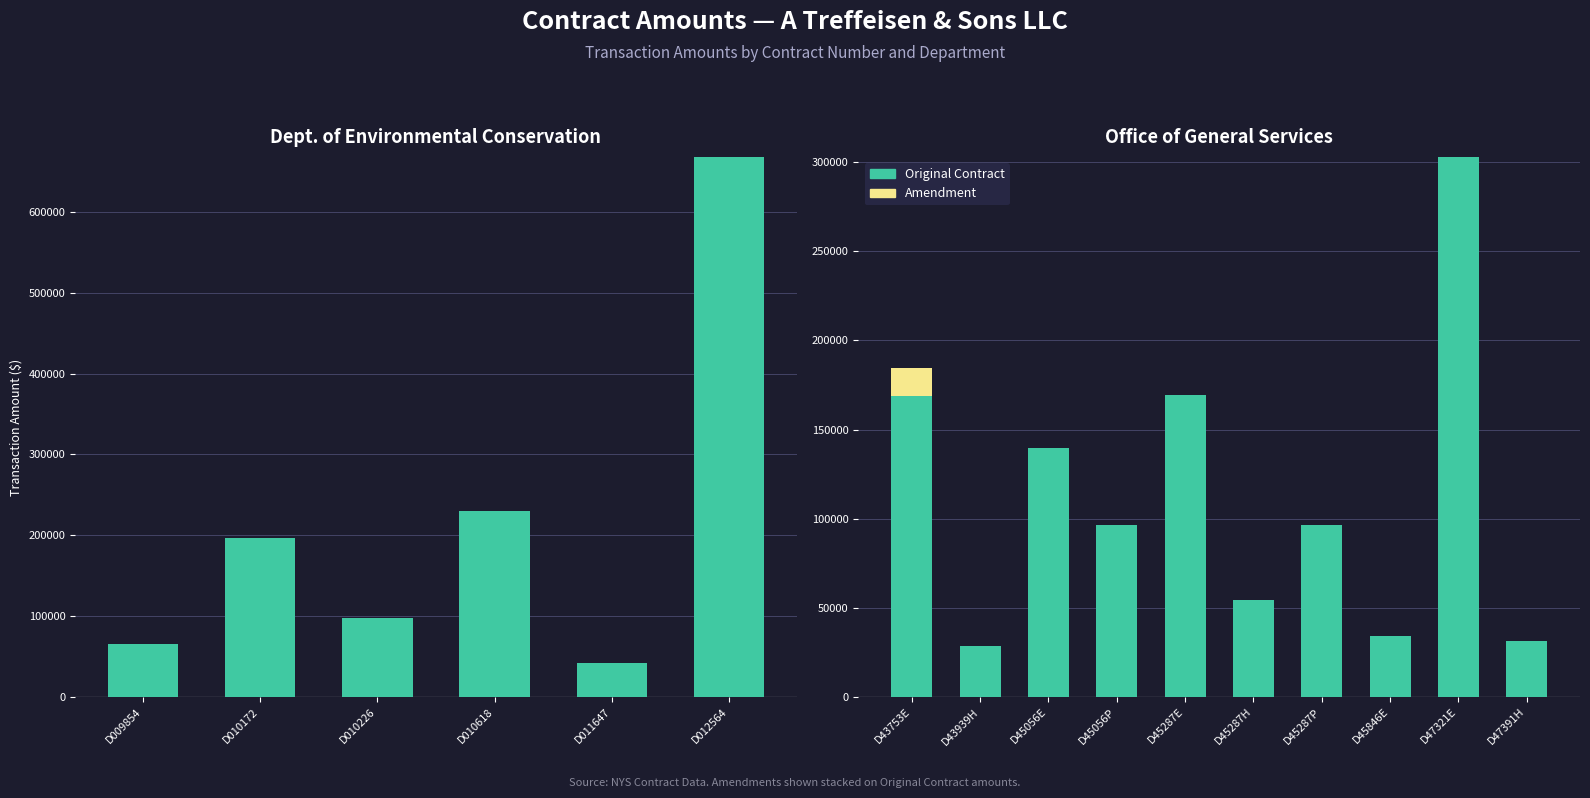

Which series changed the most between D43939H and D45846E?

Original Contract